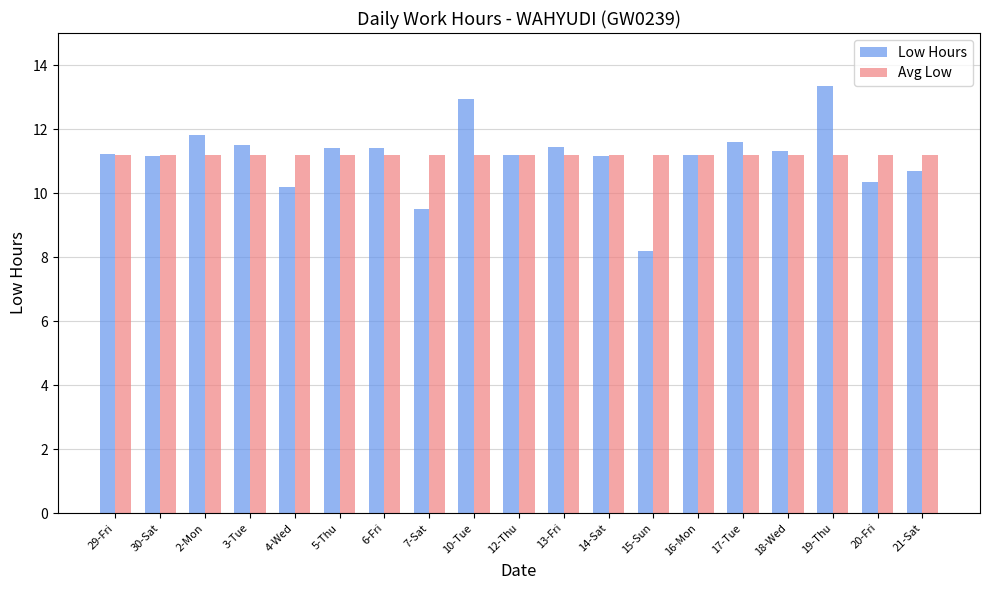

What is the sum of all Avg Low values?

212.4